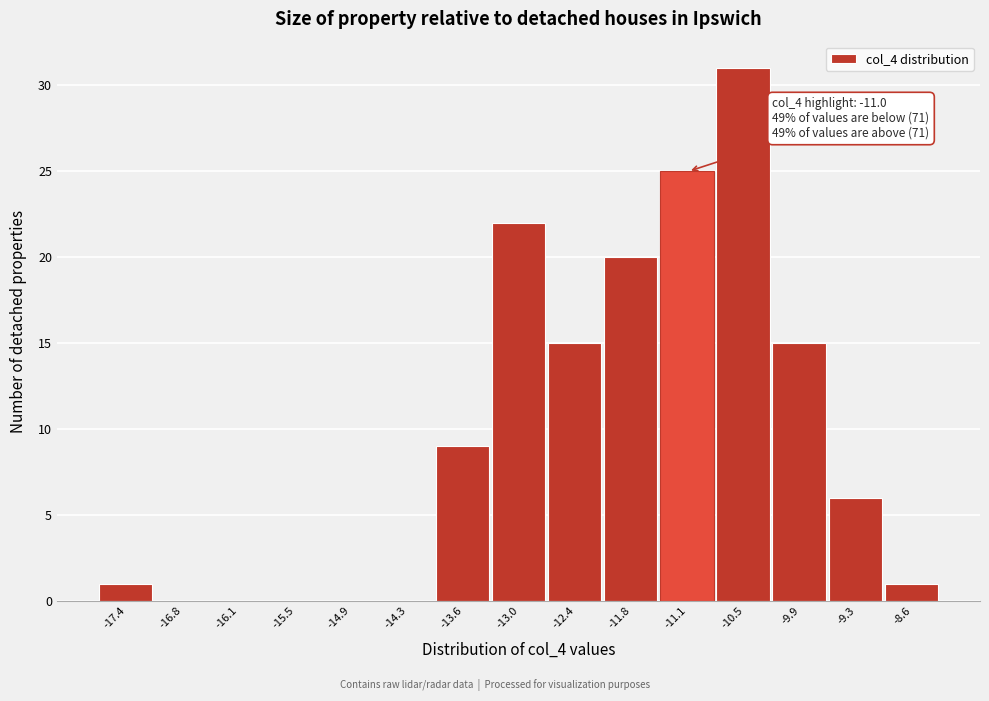

Reading left to right, list all the values displayed in this chart.

-17.4=1	-16.8=0	-16.1=0	-15.5=0	-14.9=0	-14.3=0	-13.6=9	-13.0=22	-12.4=15	-11.8=20	-11.1=25	-10.5=31	-9.9=15	-9.3=6	-8.6=1